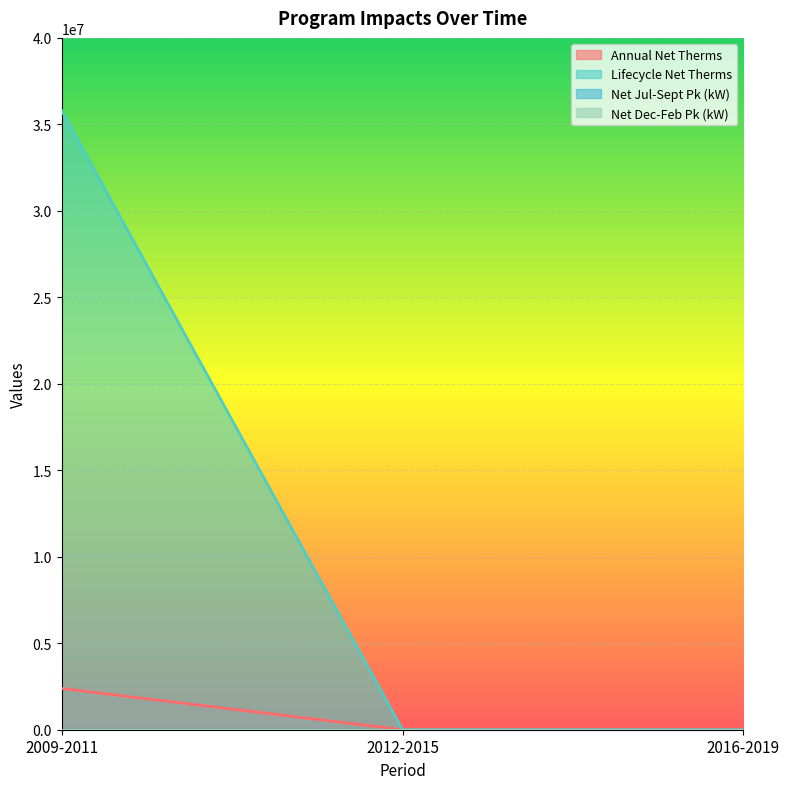

What position from the right is 2016-2019?

1